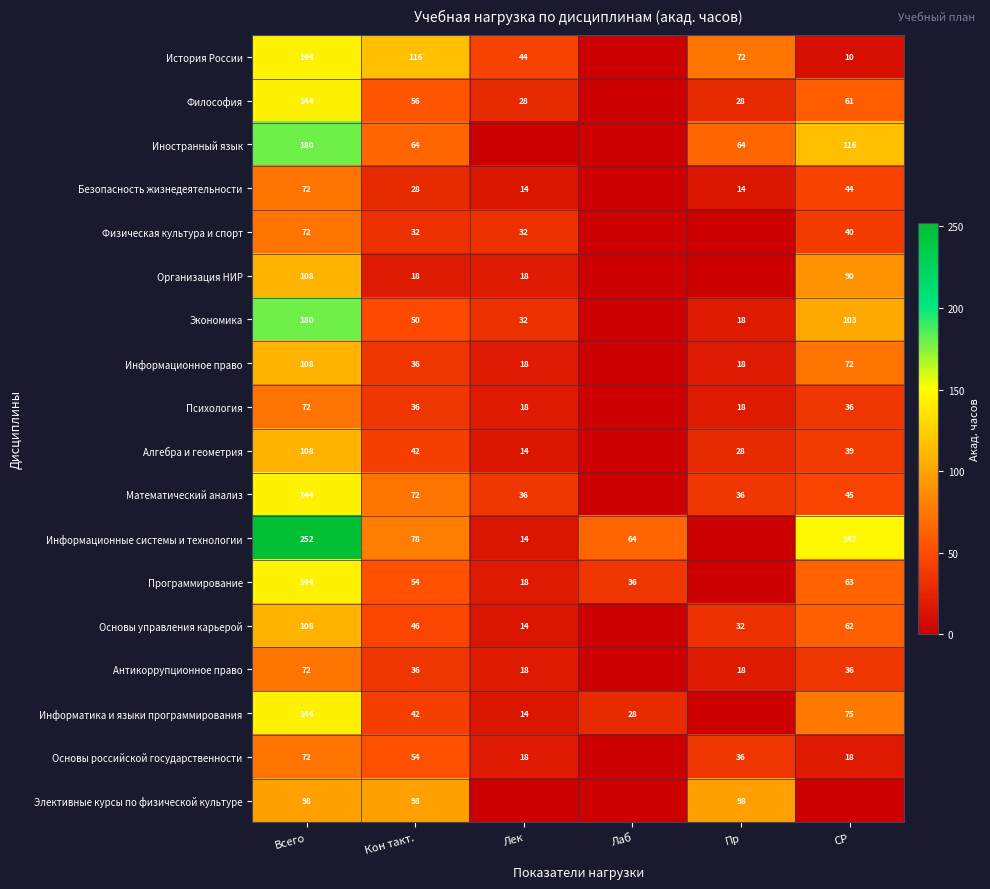

The Информатика и языки программирования series shows 144 at Всего. True or false?

True